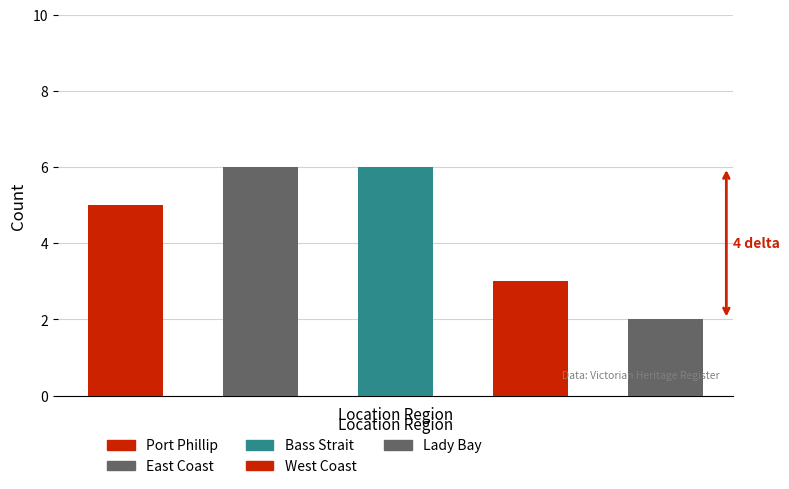

The value at Bass Strait is 6. True or false?

True